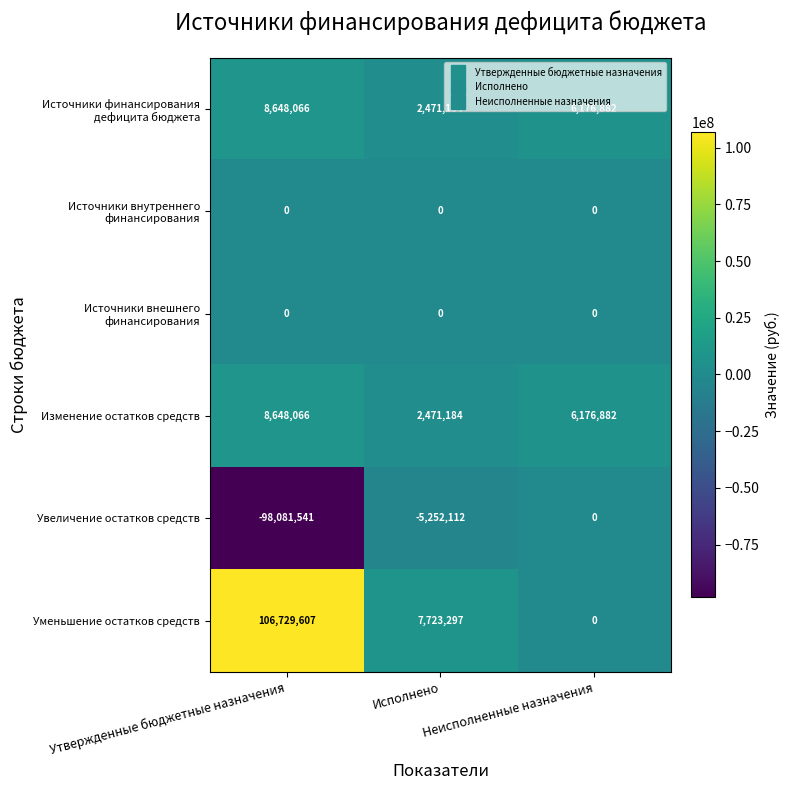

What is the difference between the maximum and second lowest values in the Увеличение остатков средств series?

5252112